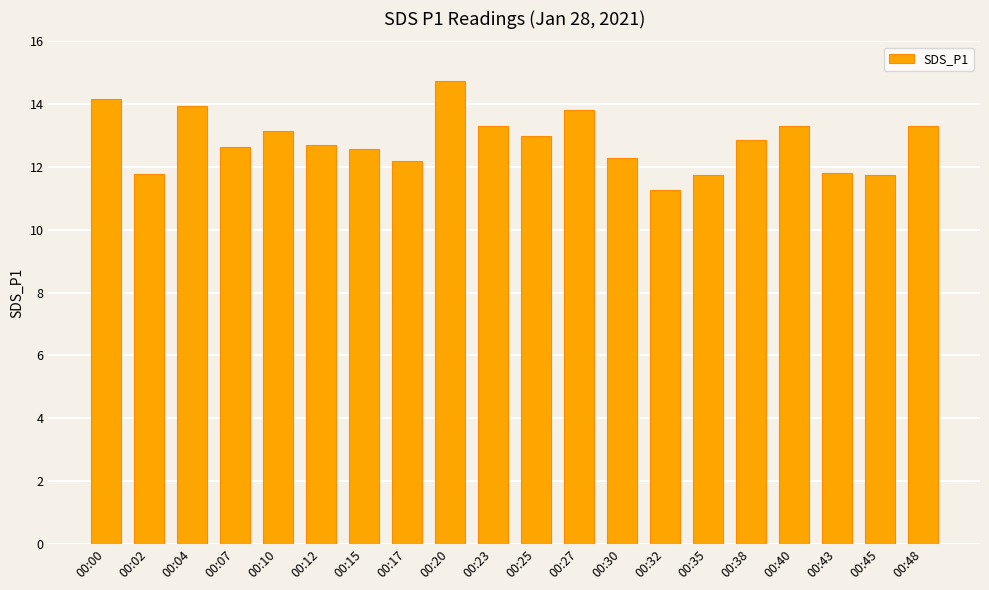

Read the value at 00:17.

12.2